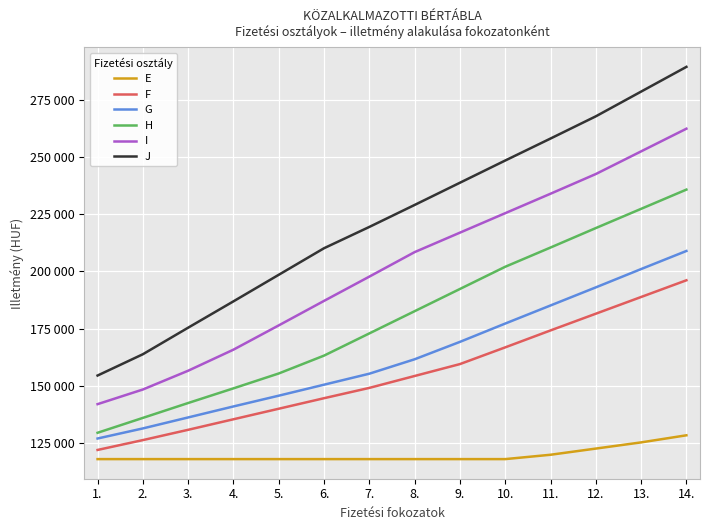

True or false: H and E intersect in this chart.

False